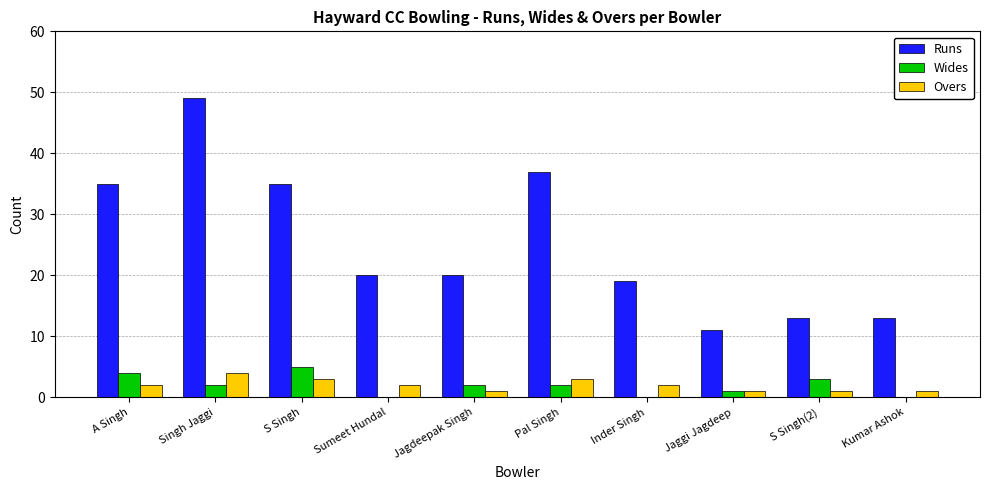

True or false: Wides has a value of 4 at A Singh.

True